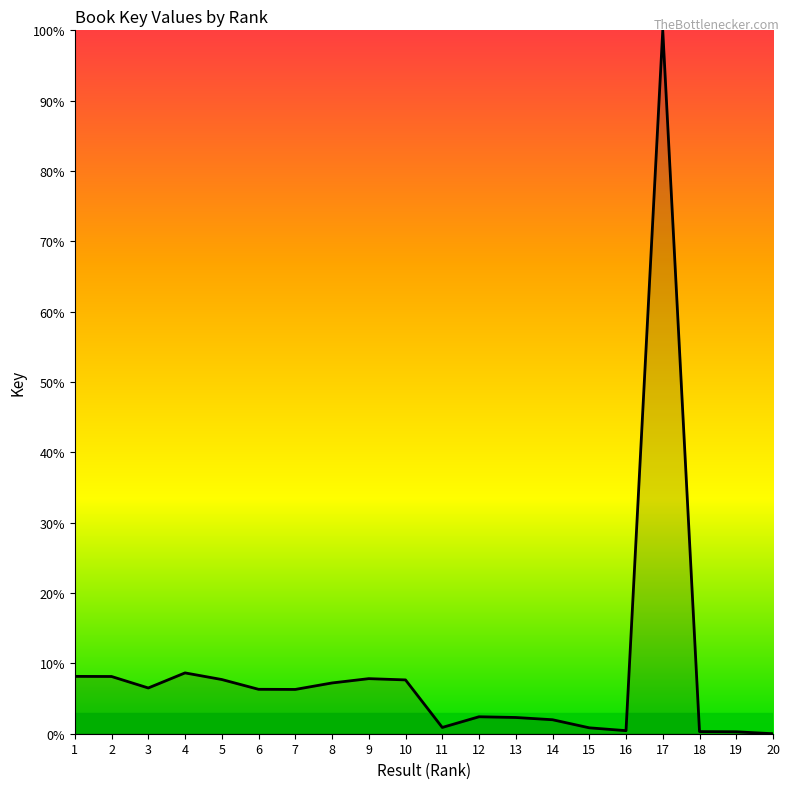

What is the difference between the values at 3 and 4?

2.1